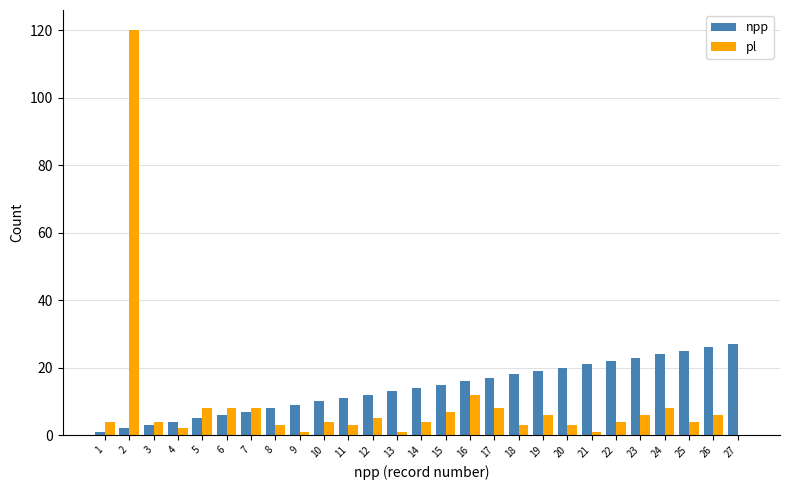

Count the number of categories in the chart.

27